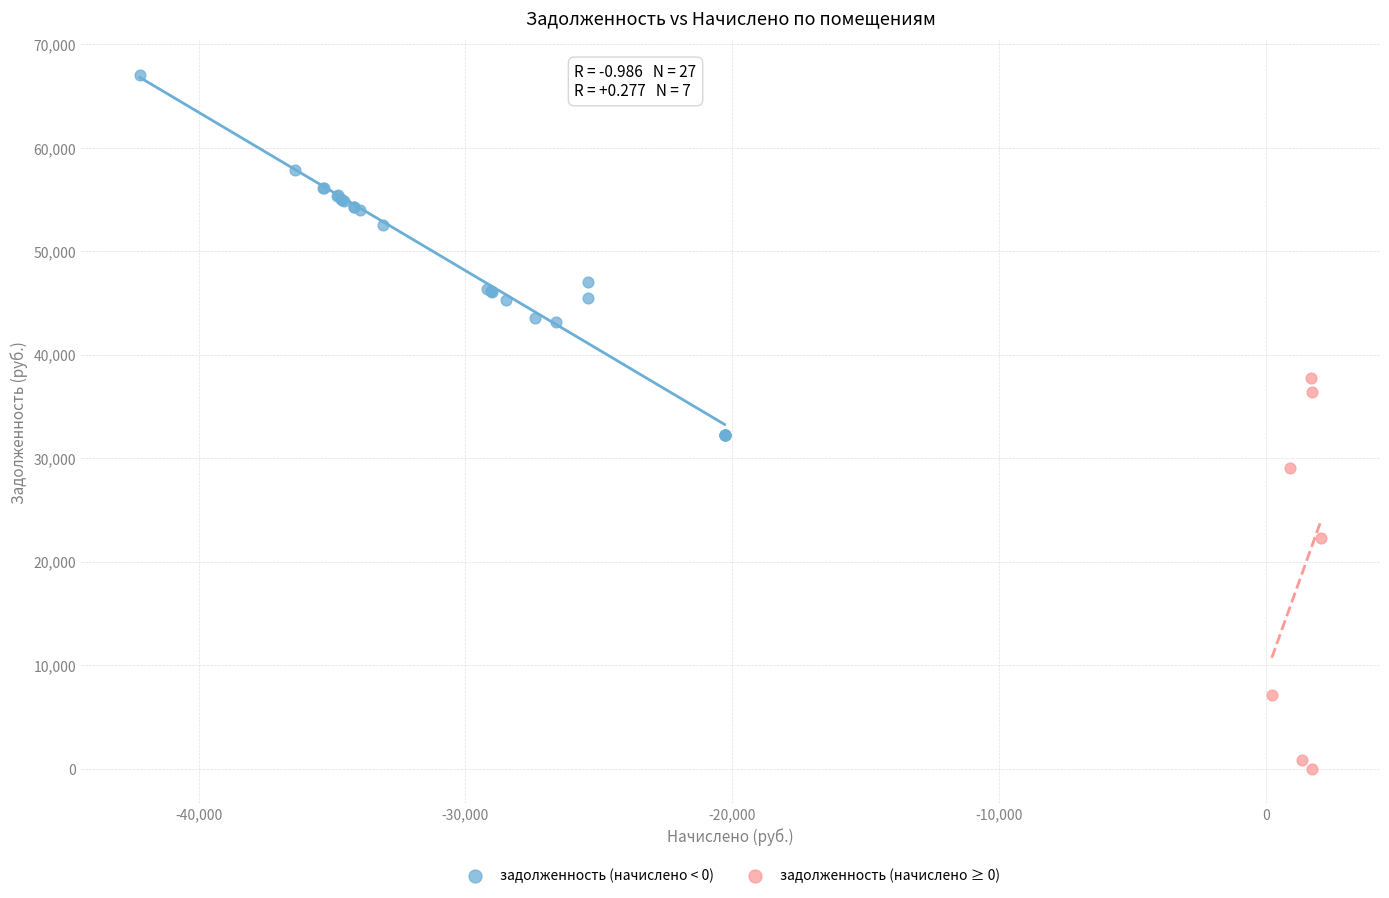

Which series has the largest Y range (max minus min)?

задолженность (начислено ≥ 0)